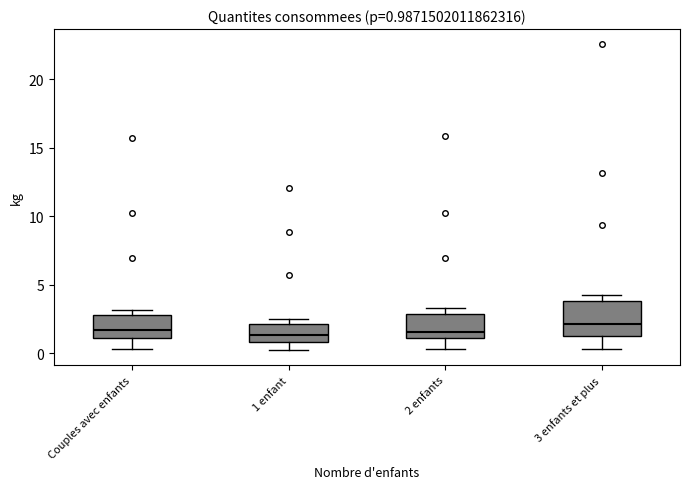

Which box is the tallest, from its lower edge to its upper edge?

3 enfants et plus